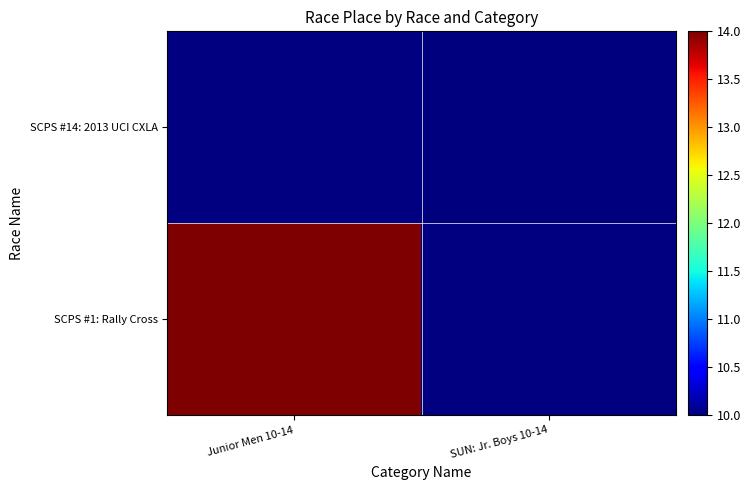

What is the spread (max minus min) of values at Junior Men 10-14?

14